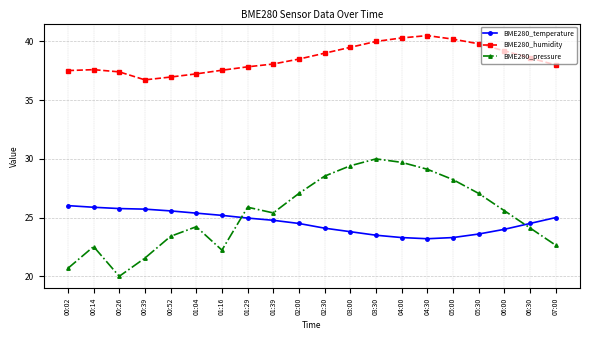

What are all the series names shown in the legend?

BME280_temperature, BME280_humidity, BME280_pressure